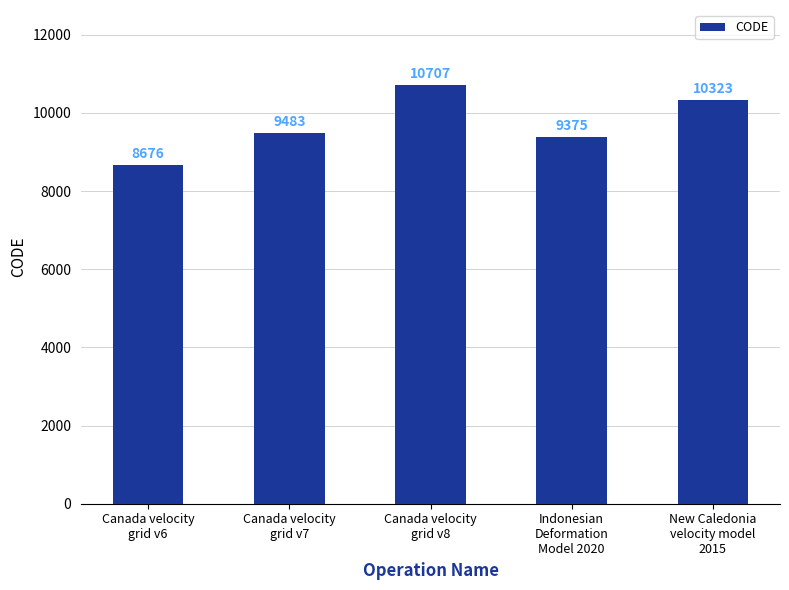

Is it true that the value at Canada velocity
grid v8 is 10707?

True